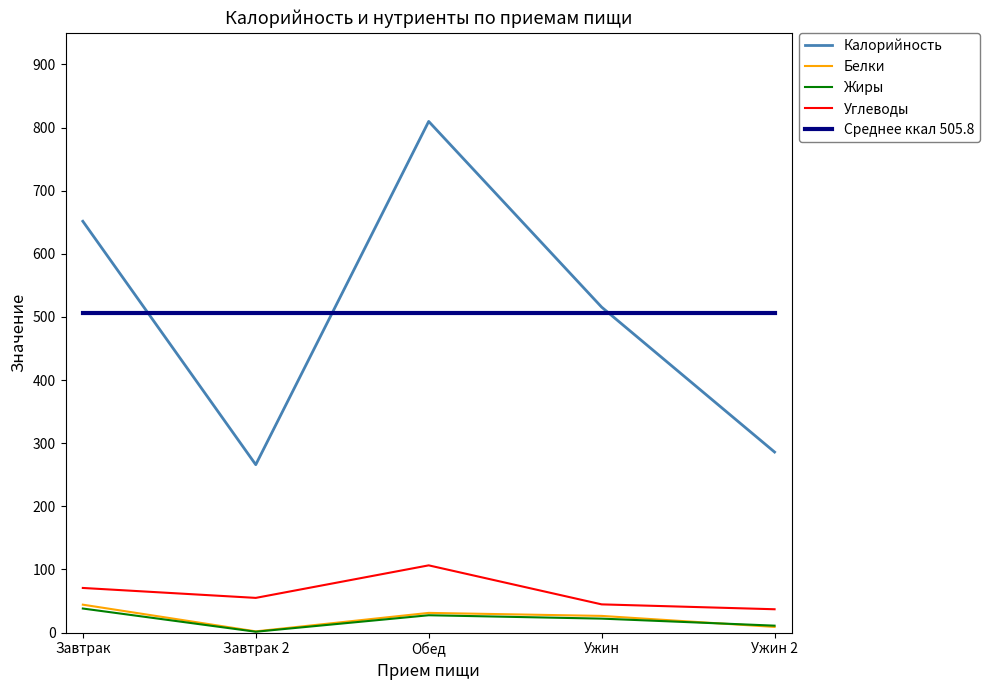

Count the number of data series in this chart.

5